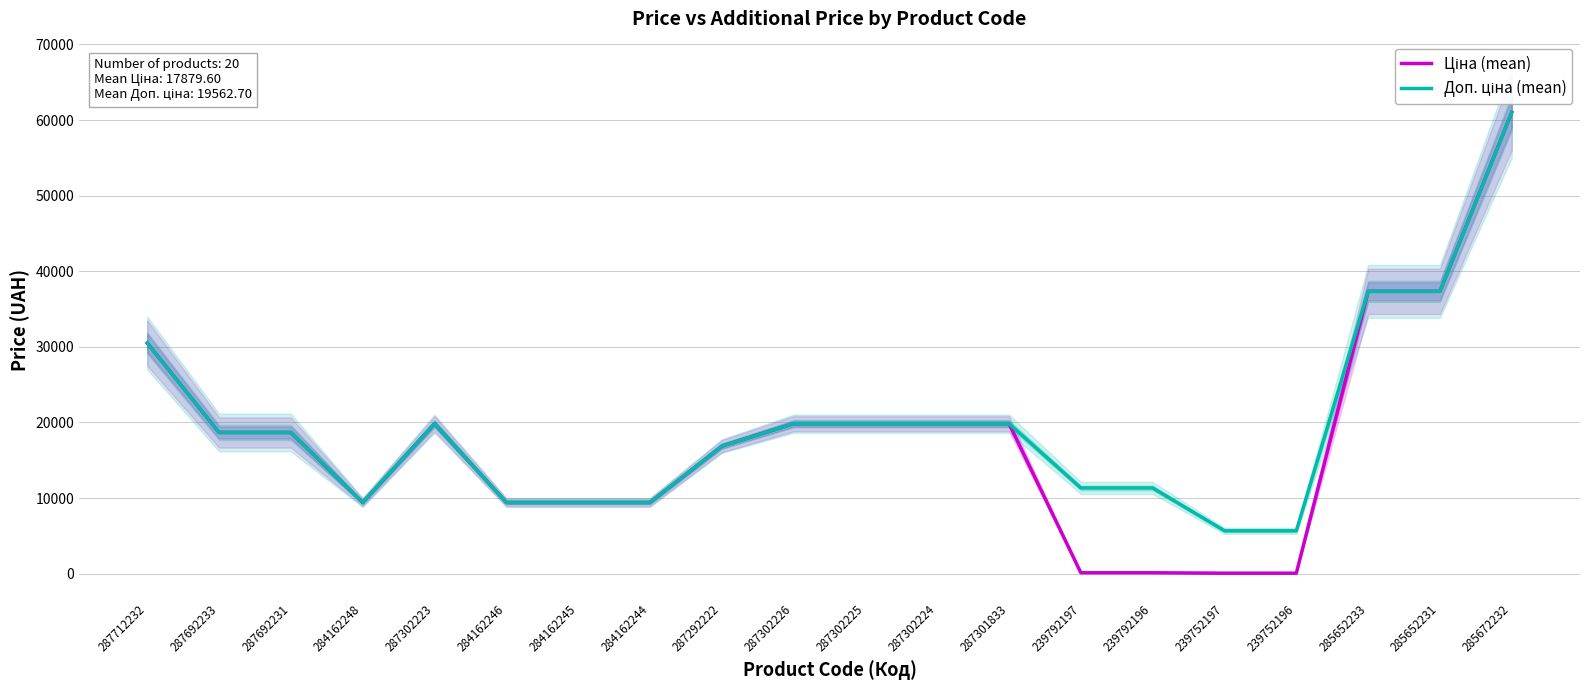

At which label does Ціна (mean) first exceed 18671?

287712232